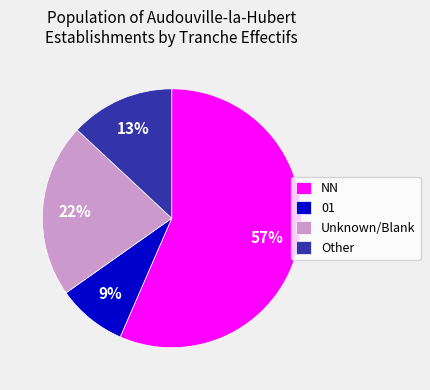

Which has a higher value, Other or 01?

Other